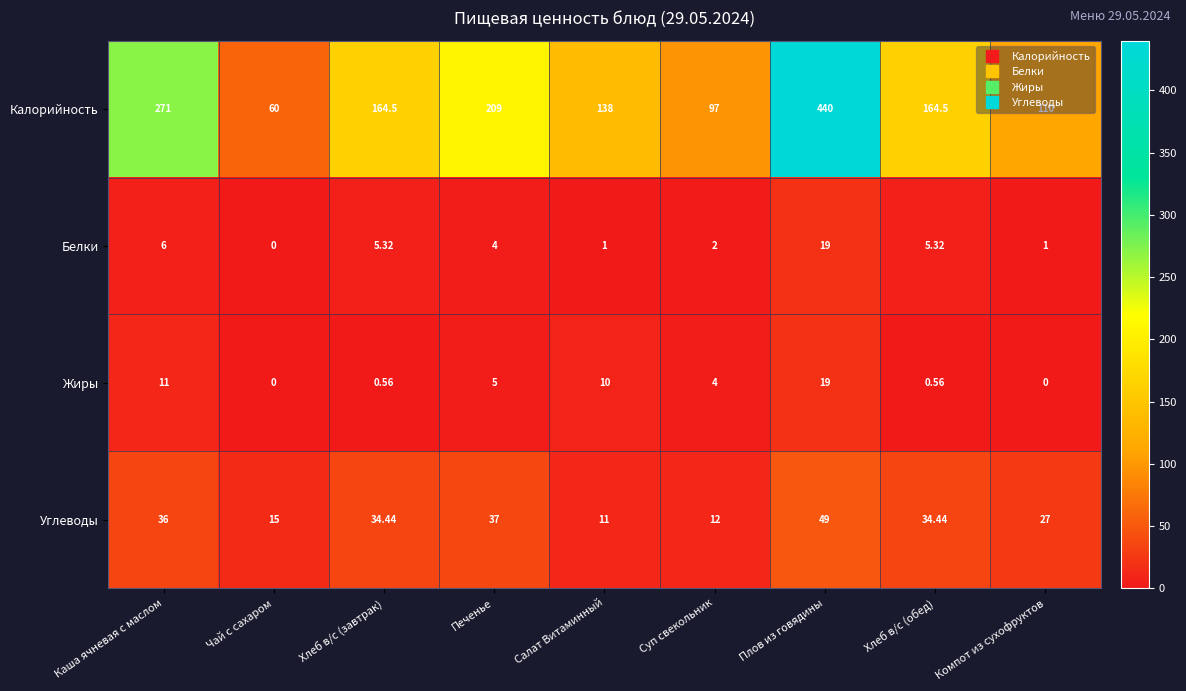

Which series has the largest total across all categories?

Калорийность